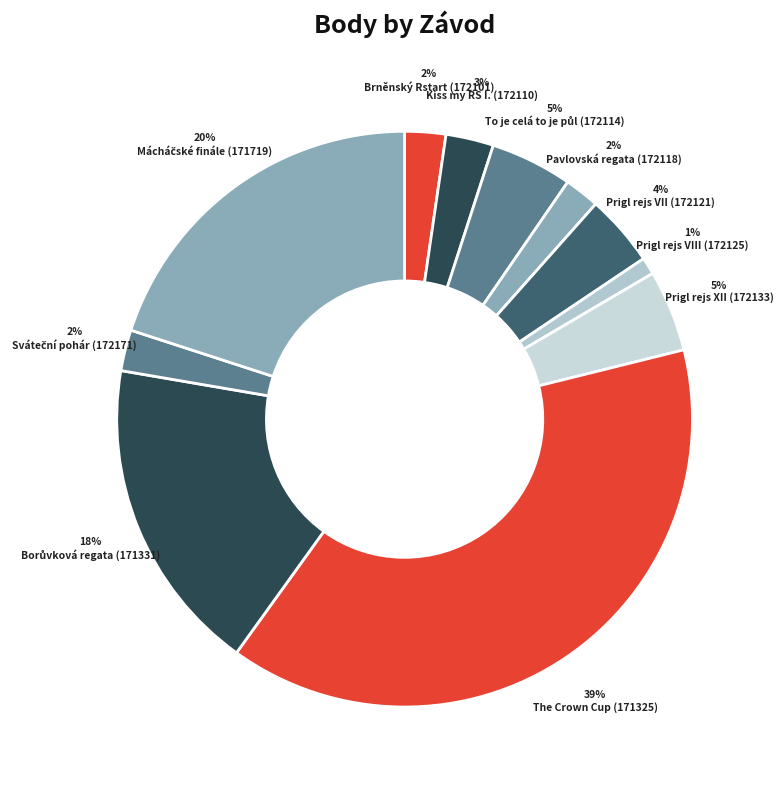

Which slice is the largest?

The Crown Cup (171325)